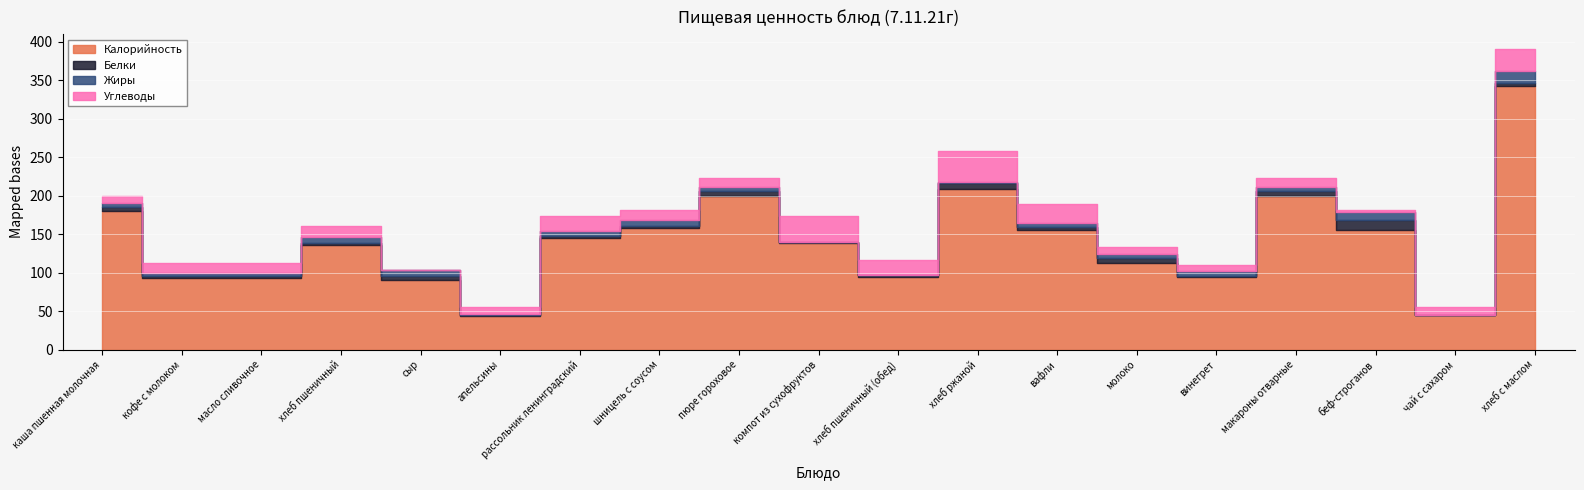

What is the sum of the Калорийность values at чай с сахаром and кофе с молоком?

138.6